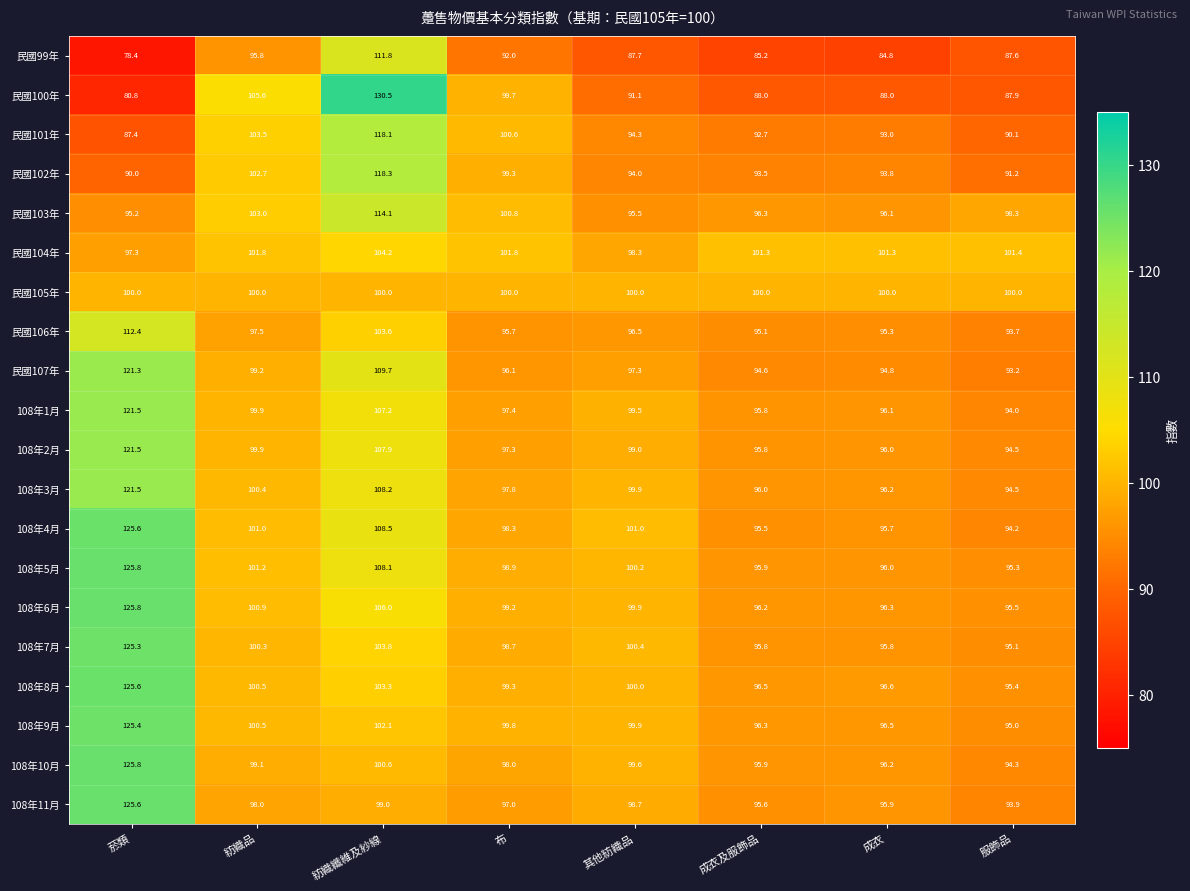

What is the maximum value shown in the chart?

130.5